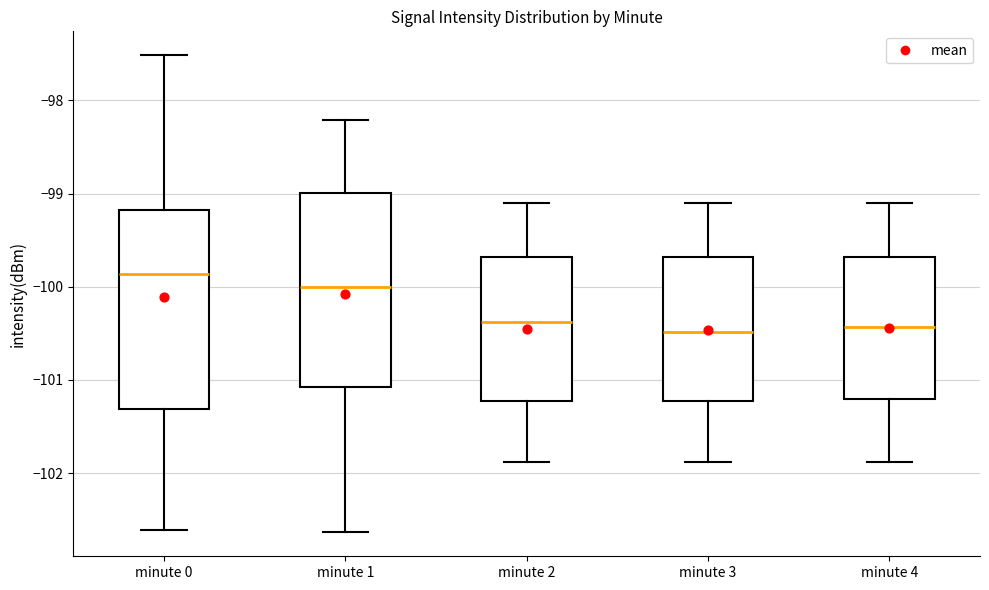

Reading left to right, read every box against the y-axis: the position of its median line, the range the box covers, and the ends of its whiskers. The values are not printed on the chart, so give them approximately, as read against the axis.

minute 0: median -99.9, box -101.3 to -99.2, whiskers -102.6 to -97.5
minute 1: median -100.0, box -101.1 to -99.0, whiskers -102.6 to -98.2
minute 2: median -100.4, box -101.2 to -99.7, whiskers -101.9 to -99.1
minute 3: median -100.5, box -101.2 to -99.7, whiskers -101.9 to -99.1
minute 4: median -100.4, box -101.2 to -99.7, whiskers -101.9 to -99.1